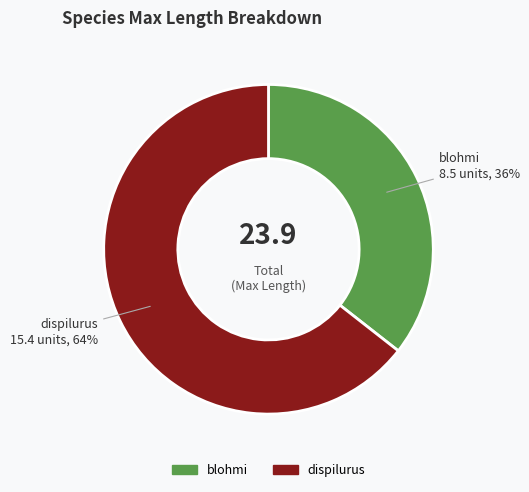

Which category has the smallest portion of the pie?

blohmi